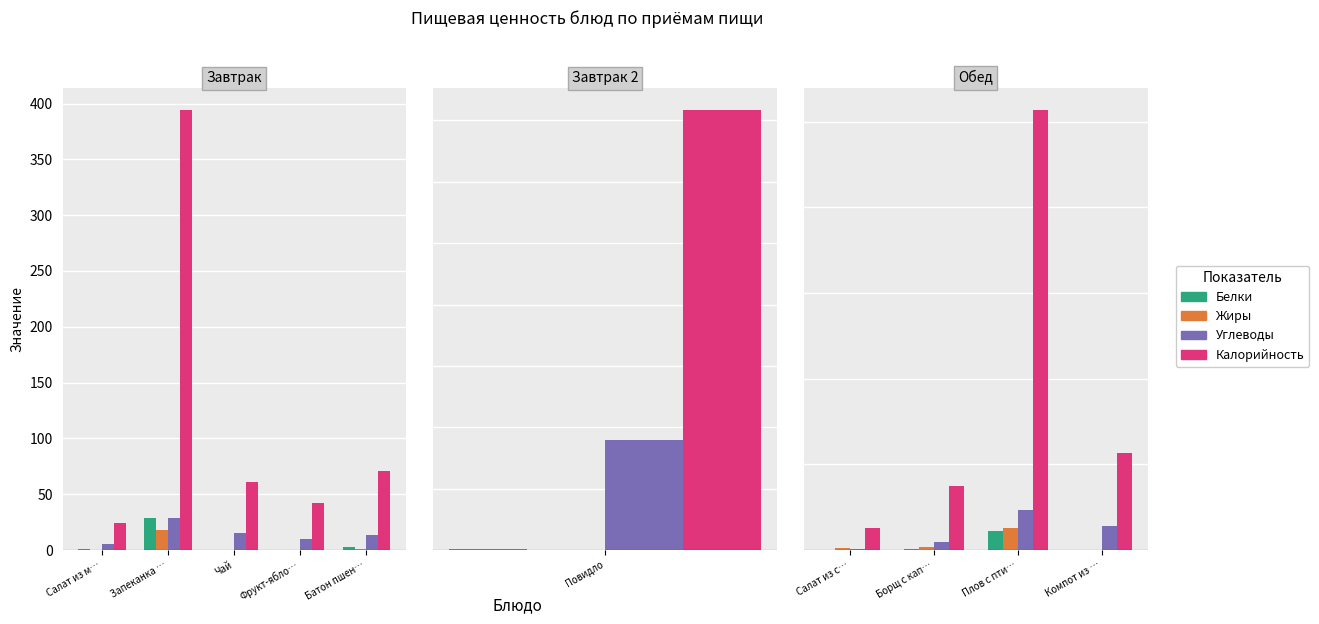

Is it true that Белки equals 0.3 at Салат из с…?

True